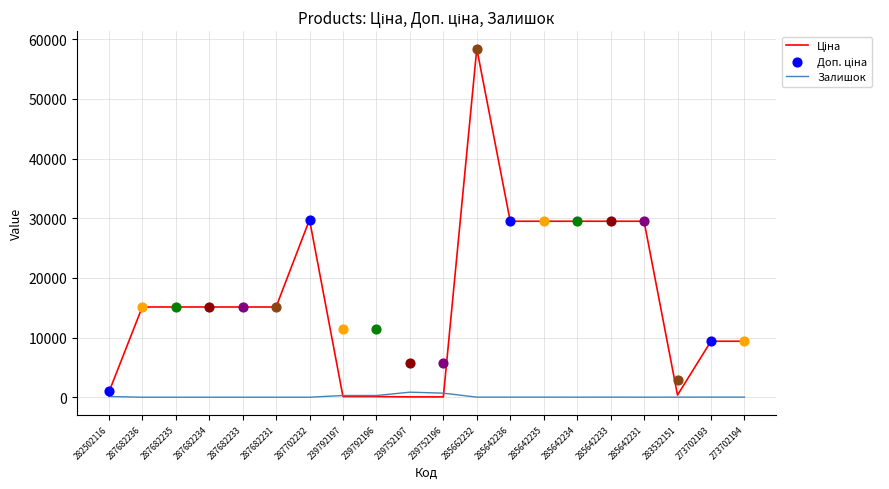

At which category is the sum across all series the highest?

285662232